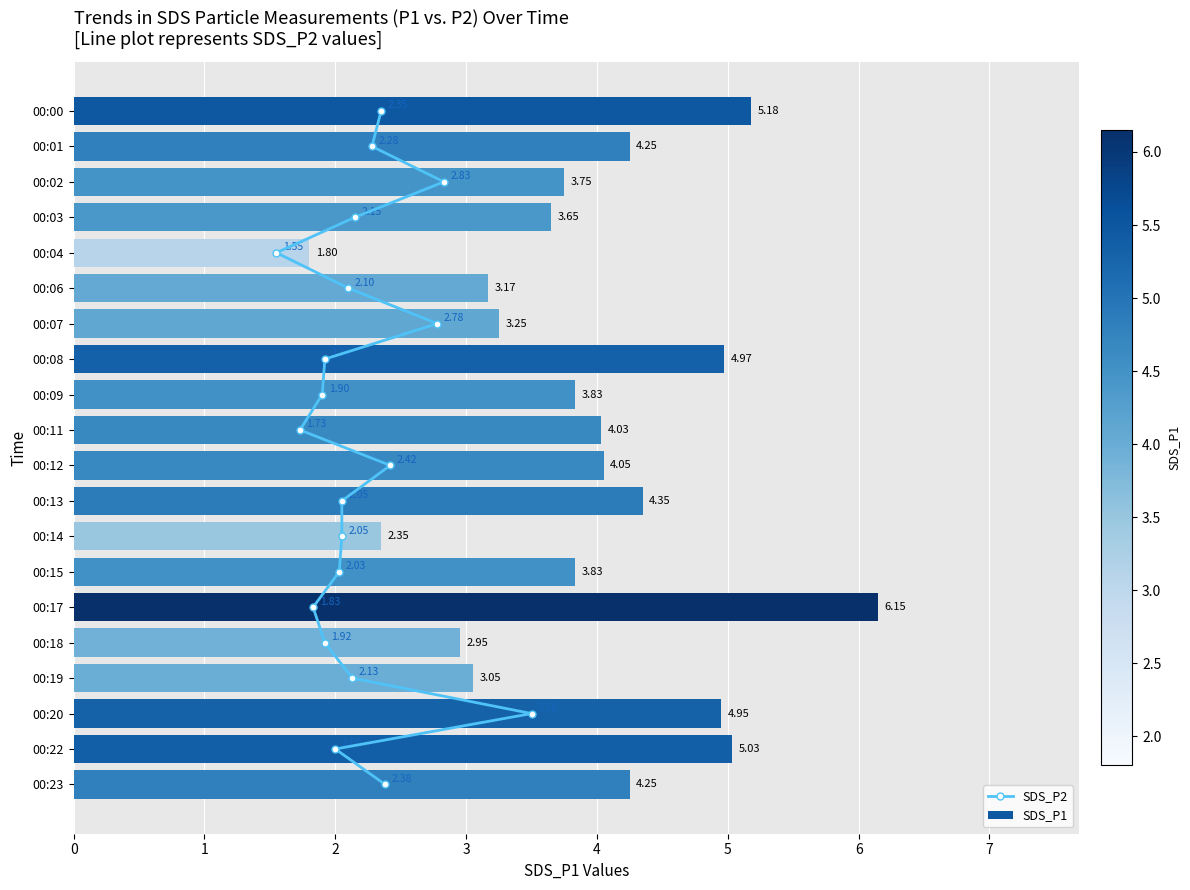

What are all the series names shown in the legend?

SDS_P2, SDS_P1